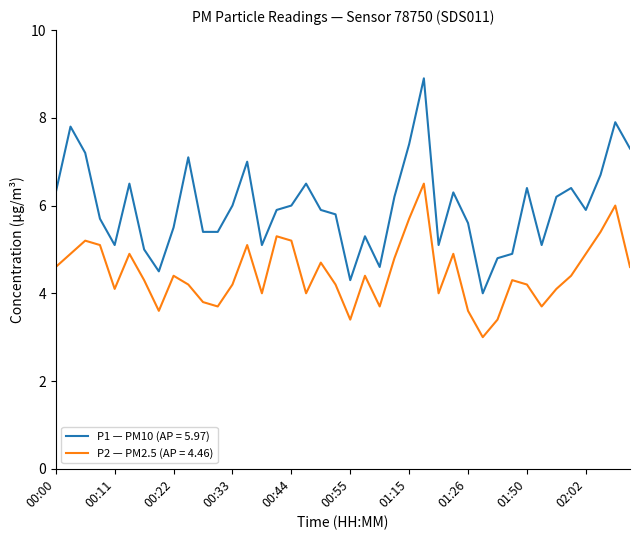

List the series in order of their overall mean, lowest first.

P2 — PM2.5 (AP = 4.46), P1 — PM10 (AP = 5.97)